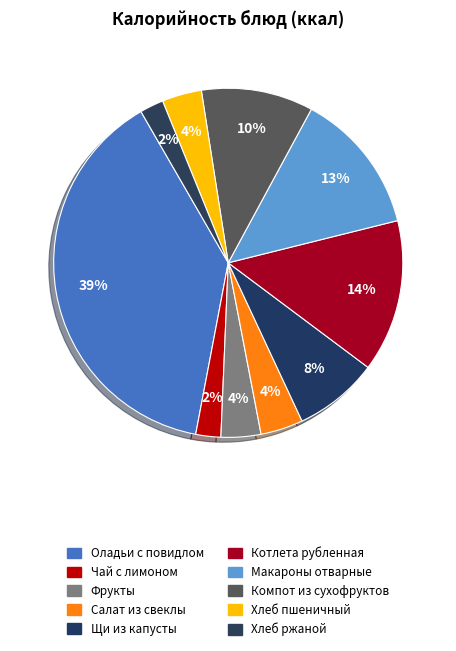

Does any single category account for the majority?

No